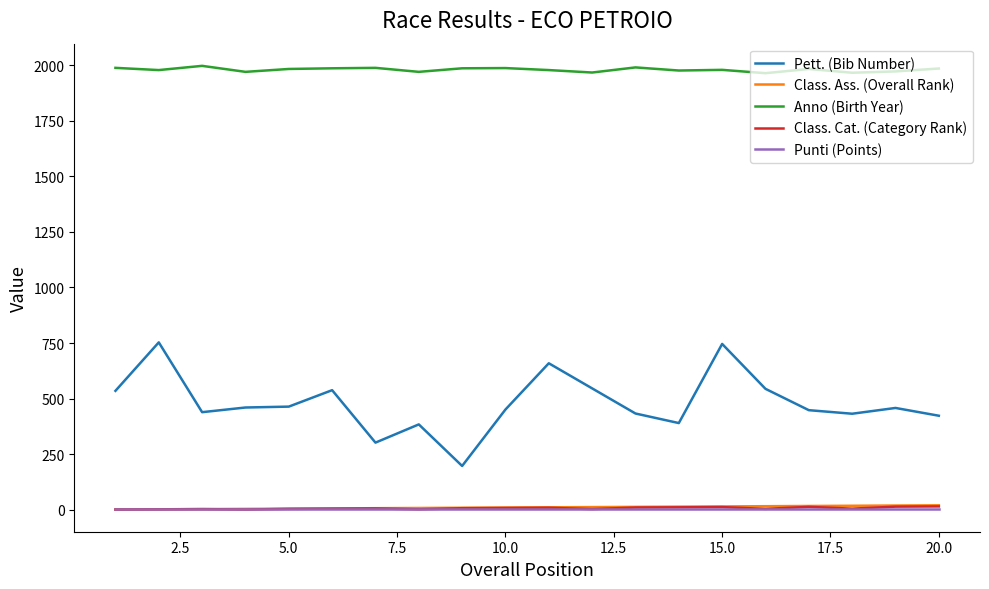

Does the chart have visible grid lines?

No